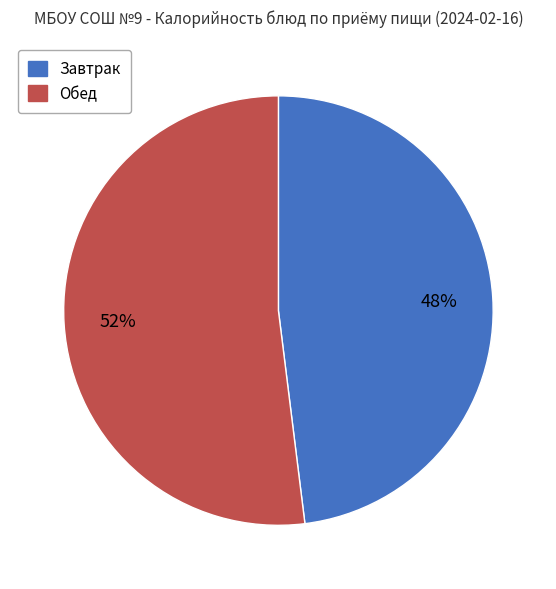

Is there a majority slice in this chart?

Yes